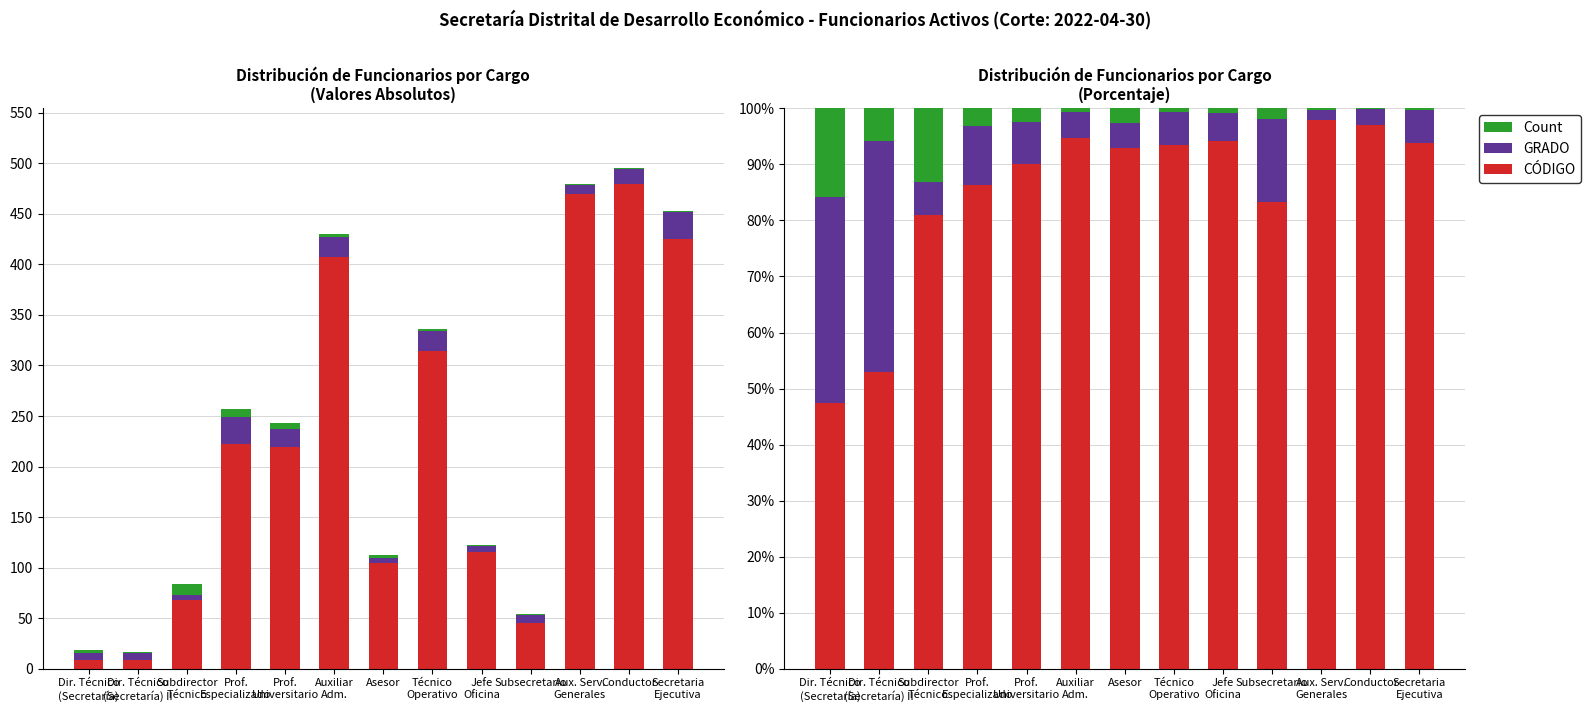

Between Técnico
Operativo and Conductor, which series saw the biggest shift?

CÓDIGO